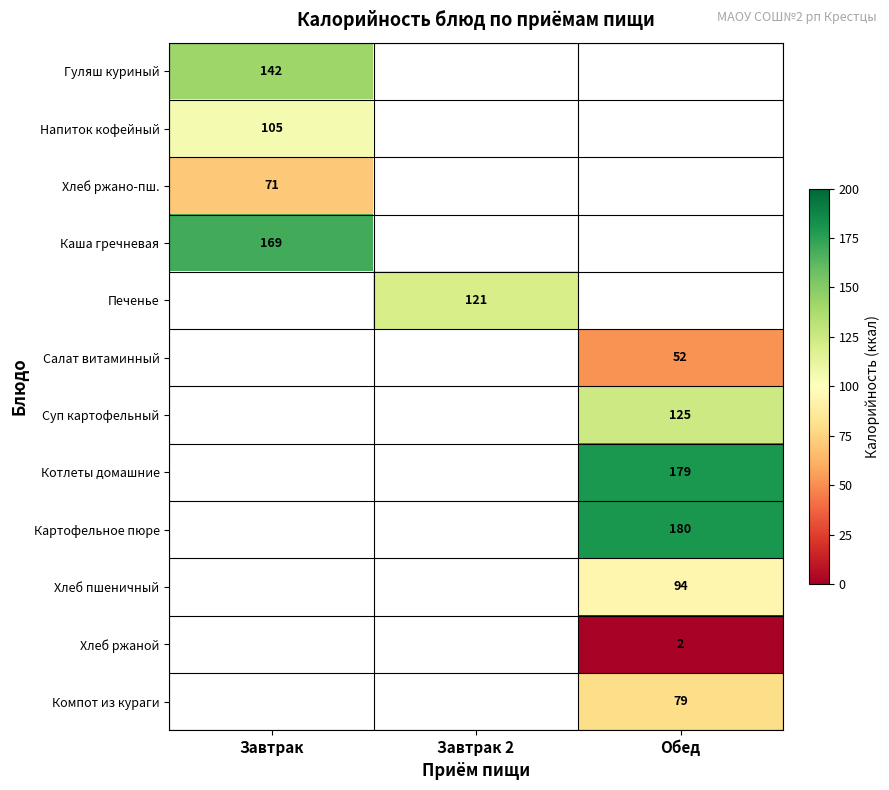

Is it true that Напиток кофейный equals 63 at Завтрак?

False